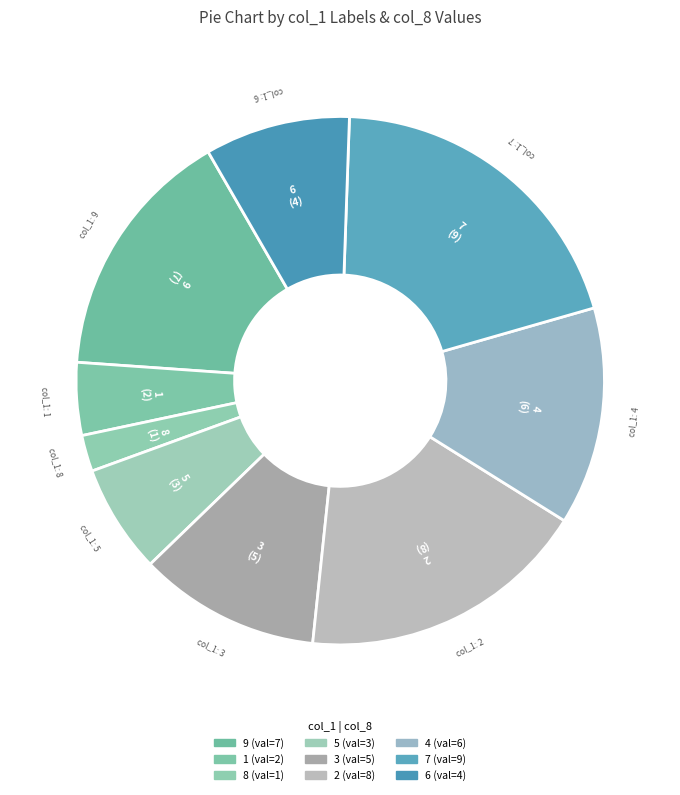

Rank the categories by value from lowest to highest.

8, 1, 5, 6, 3, 4, 9, 2, 7